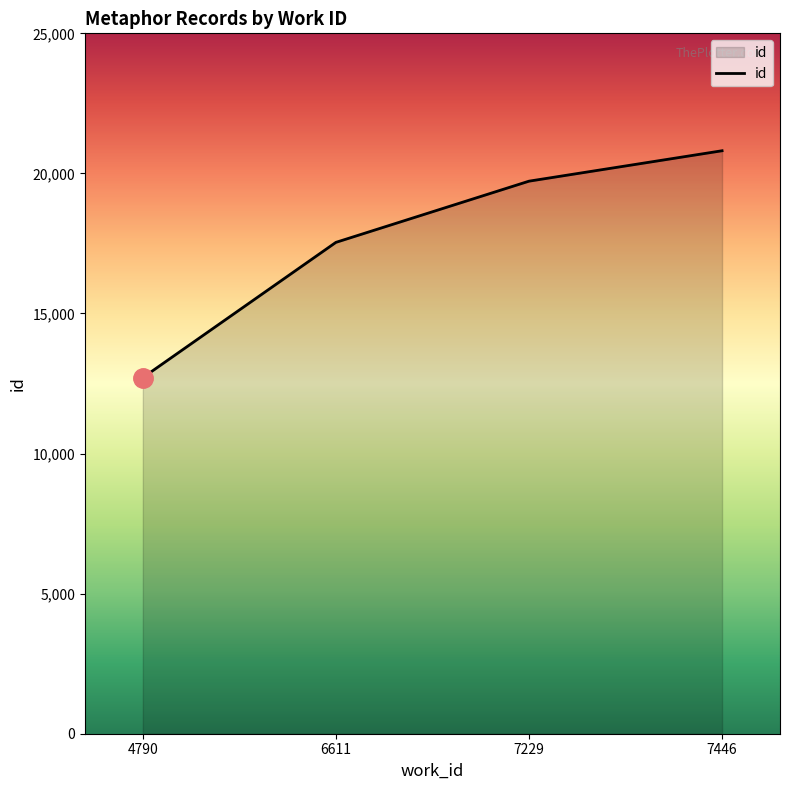

Reading left to right, extract all data points from this chart.

4790=12710	6611=17539	7229=19723	7446=20809